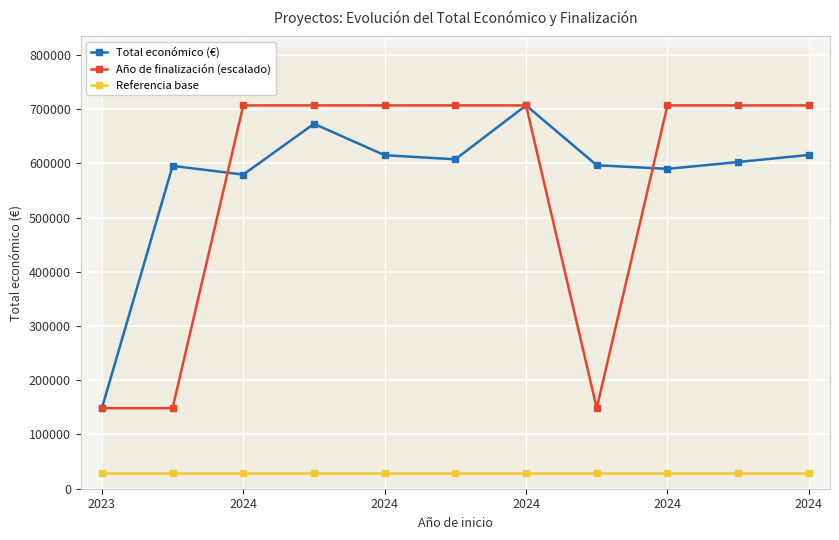

Is the value of Año de finalización (escalado) at 2024 greater than the value of Referencia base at 2024?

Yes